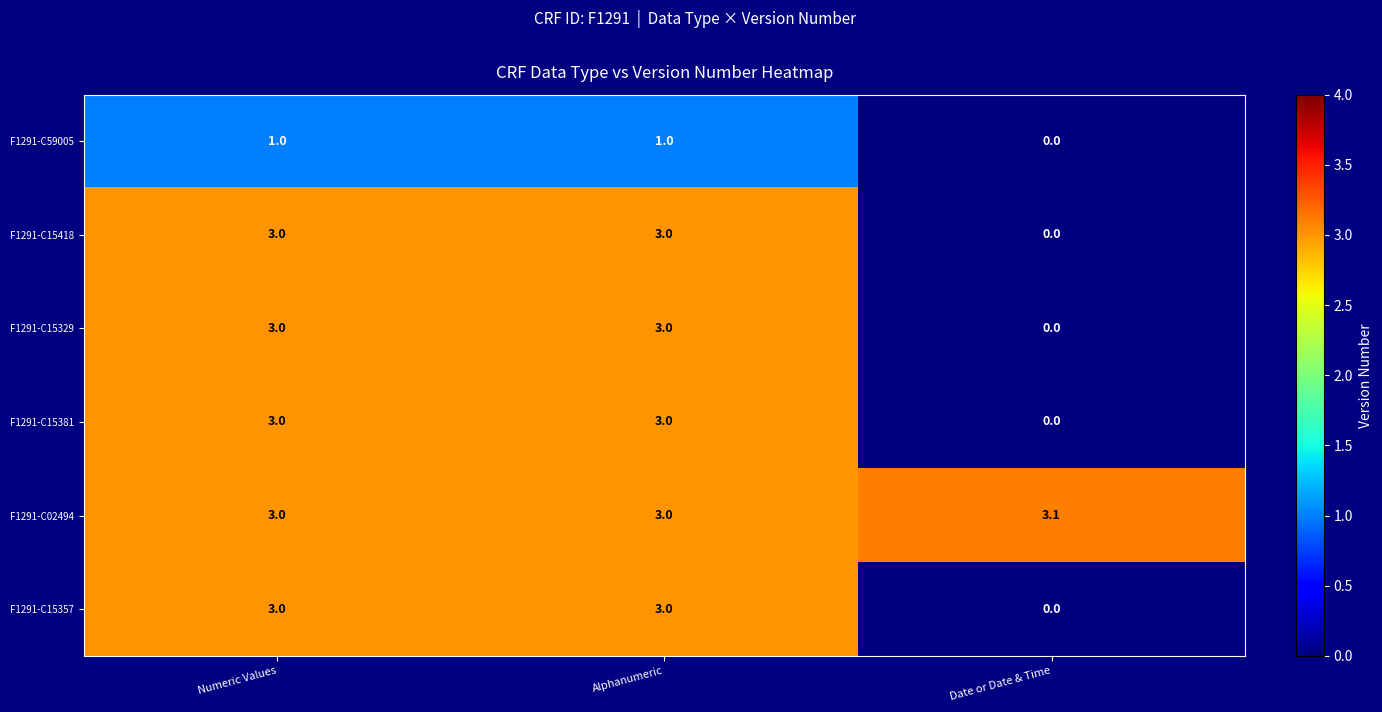

What is the approximate value of F1291-C15357 at Numeric Values?

3.0